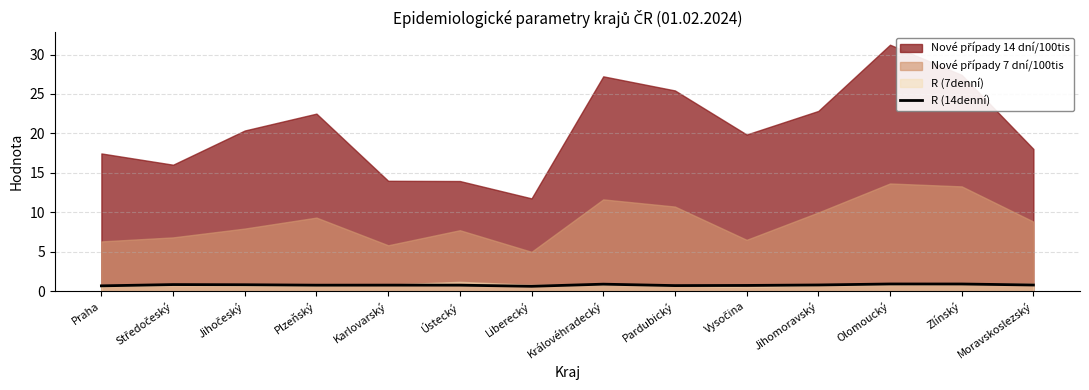

True or false: R (14denní) has a value of 0.9 at Olomoucký.

True